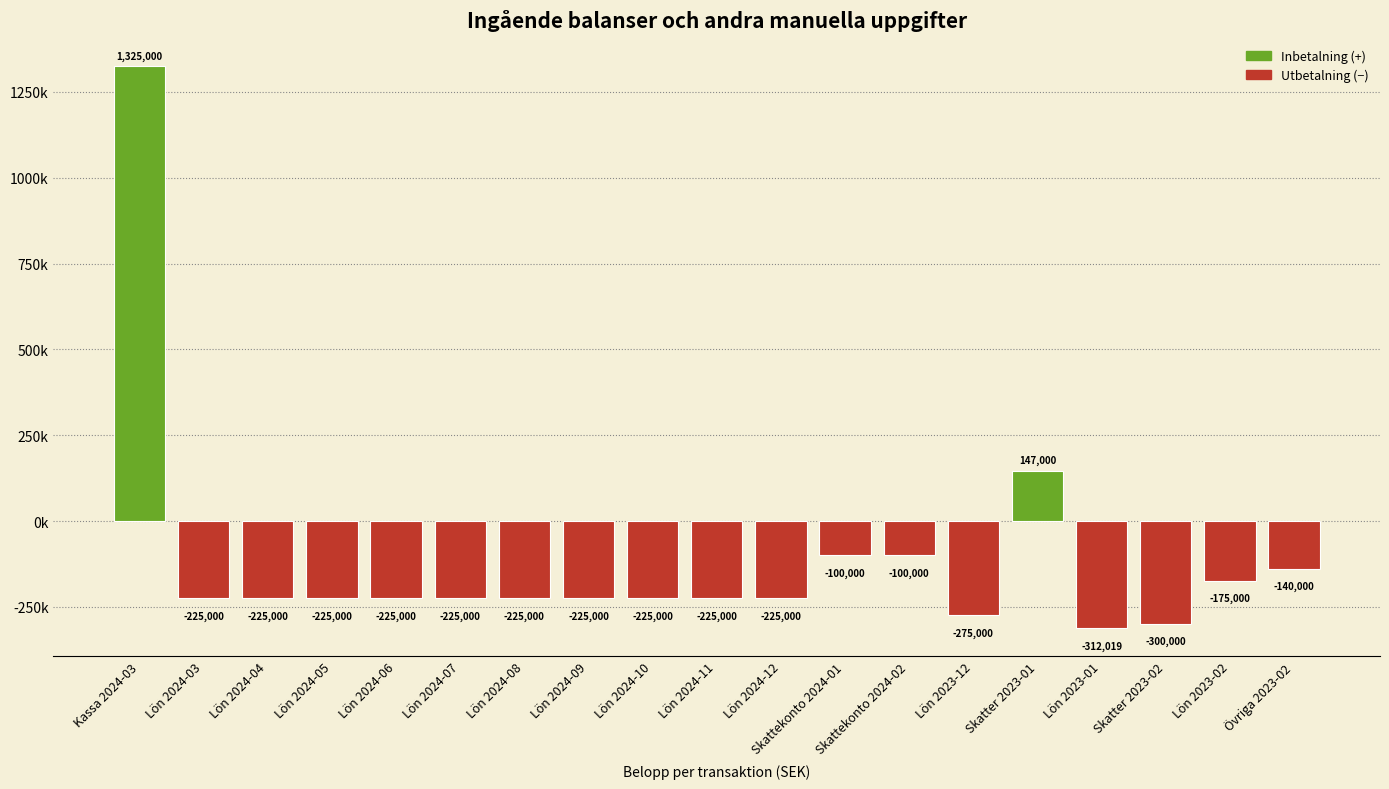

Are the bars horizontal?

No